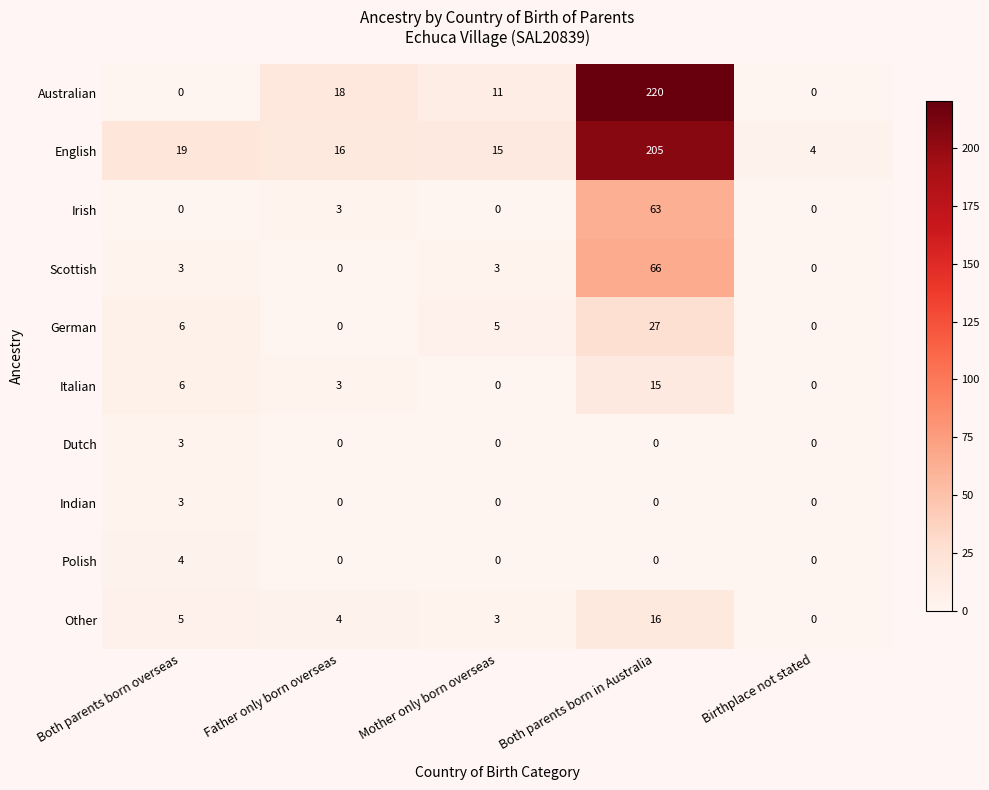

Which category has the highest value in the Dutch series?

Both parents born overseas